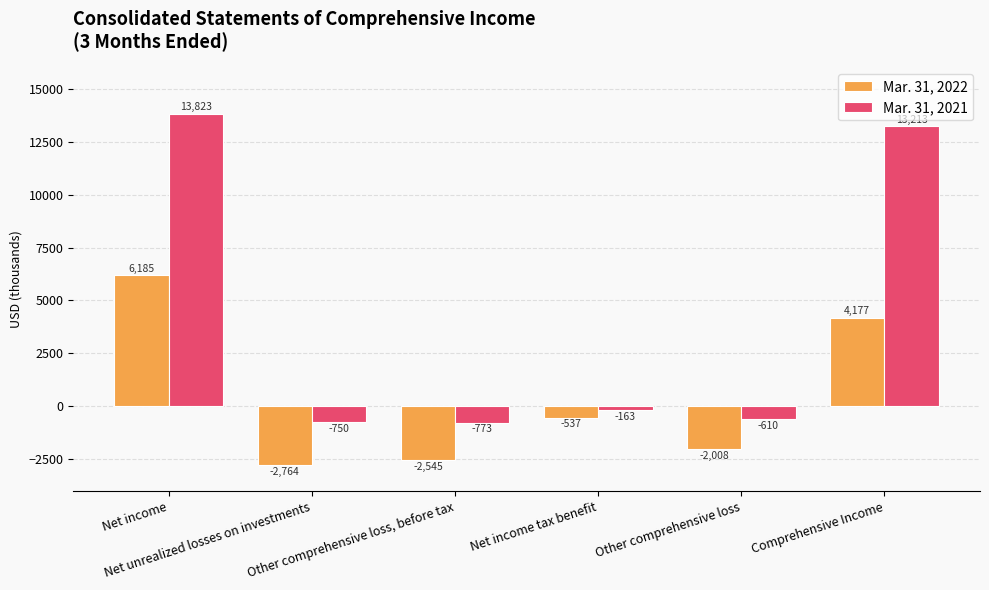

What is the label of the 6th bar from the right?

Net income